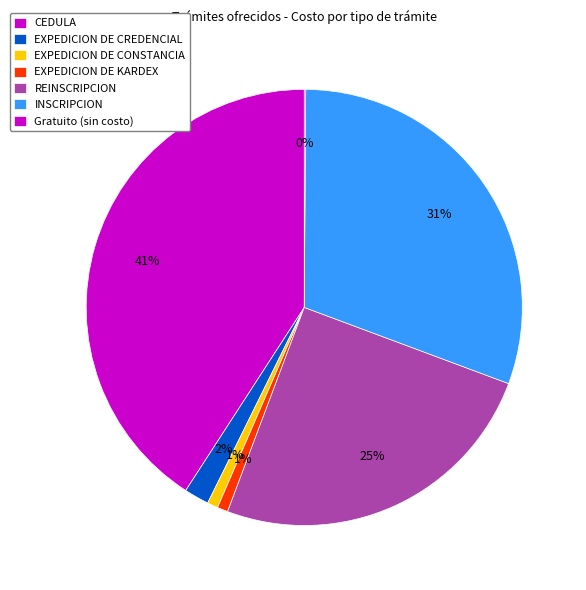

What percentage is the INSCRIPCION slice, to the nearest percent?

31%